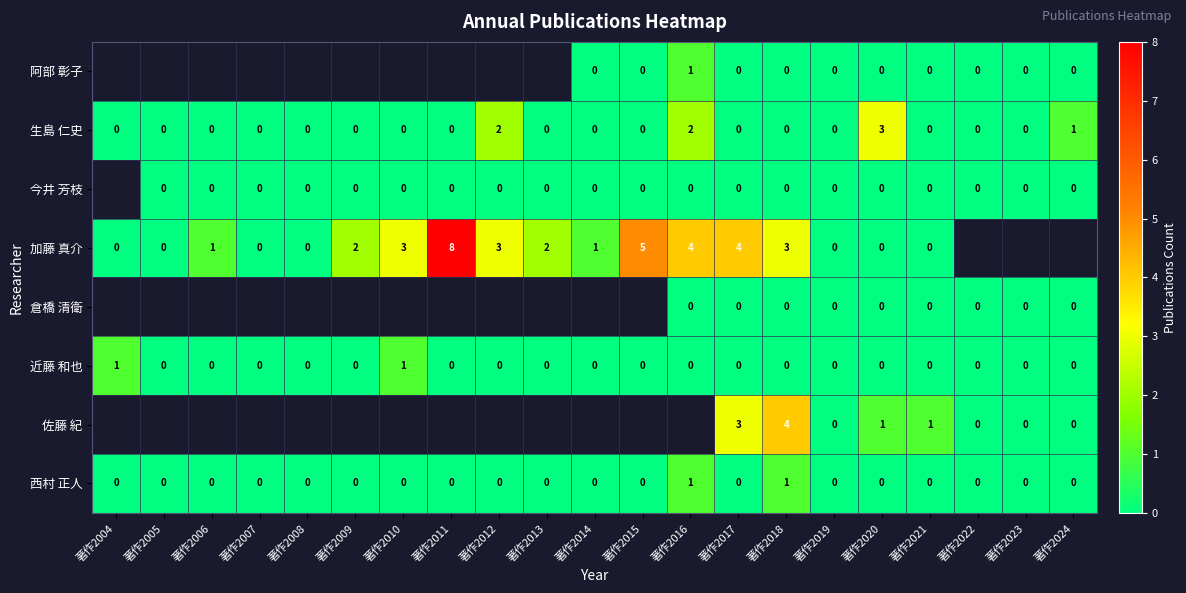

Which series changed the most between 著作2017 and 著作2021?

加藤 真介